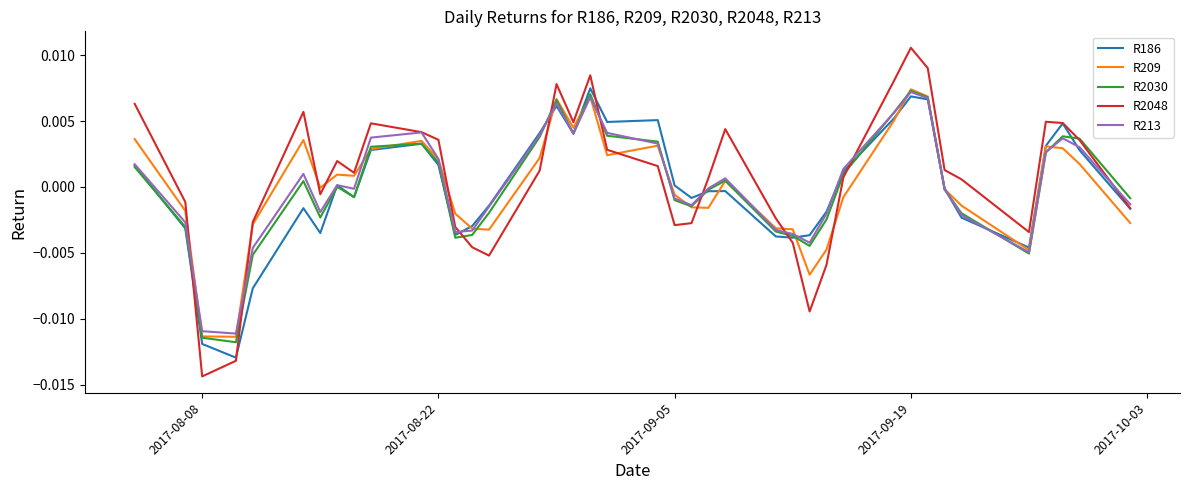

Reading left to right, transcribe all the data shown in this chart.

R186: -0.0	0.0	0.0	0.0	-0.0	-0.0	-0.0	0.0	0.0	0.0	0.0	-0.0	-0.0	-0.0	-0.0	-0.0	-0.0	-0.0	0.0	0.0	0.0	0.0	0.0	0.0	0.0	-0.0	-0.0	-0.0	0.0	0.0	0.0	-0.0	0.0	-0.0	-0.0	-0.0	-0.0	-0.0	-0.0	0.0
R209: -0.0	0.0	0.0	0.0	-0.0	-0.0	-0.0	0.0	0.0	0.0	-0.0	-0.0	-0.0	-0.0	-0.0	0.0	-0.0	-0.0	-0.0	0.0	0.0	0.0	0.0	0.0	0.0	-0.0	-0.0	-0.0	0.0	0.0	0.0	0.0	0.0	-0.0	0.0	-0.0	-0.0	-0.0	-0.0	0.0
R2030: -0.0	0.0	0.0	0.0	-0.0	-0.0	-0.0	0.0	0.0	0.0	0.0	-0.0	-0.0	-0.0	-0.0	0.0	-0.0	-0.0	-0.0	0.0	0.0	0.0	0.0	0.0	0.0	-0.0	-0.0	-0.0	0.0	0.0	0.0	-0.0	0.0	-0.0	0.0	-0.0	-0.0	-0.0	-0.0	0.0
R2048: -0.0	0.0	0.0	0.0	-0.0	0.0	0.0	0.0	0.0	0.0	0.0	-0.0	-0.0	-0.0	-0.0	0.0	0.0	-0.0	-0.0	0.0	0.0	0.0	0.0	0.0	0.0	-0.0	-0.0	-0.0	0.0	0.0	0.0	0.0	0.0	-0.0	0.0	-0.0	-0.0	-0.0	-0.0	0.0
R213: -0.0	0.0	0.0	0.0	-0.0	-0.0	-0.0	0.0	0.0	0.0	0.0	-0.0	-0.0	-0.0	-0.0	0.0	-0.0	-0.0	-0.0	0.0	0.0	0.0	0.0	0.0	0.0	-0.0	-0.0	-0.0	0.0	0.0	0.0	-0.0	0.0	-0.0	0.0	-0.0	-0.0	-0.0	-0.0	0.0